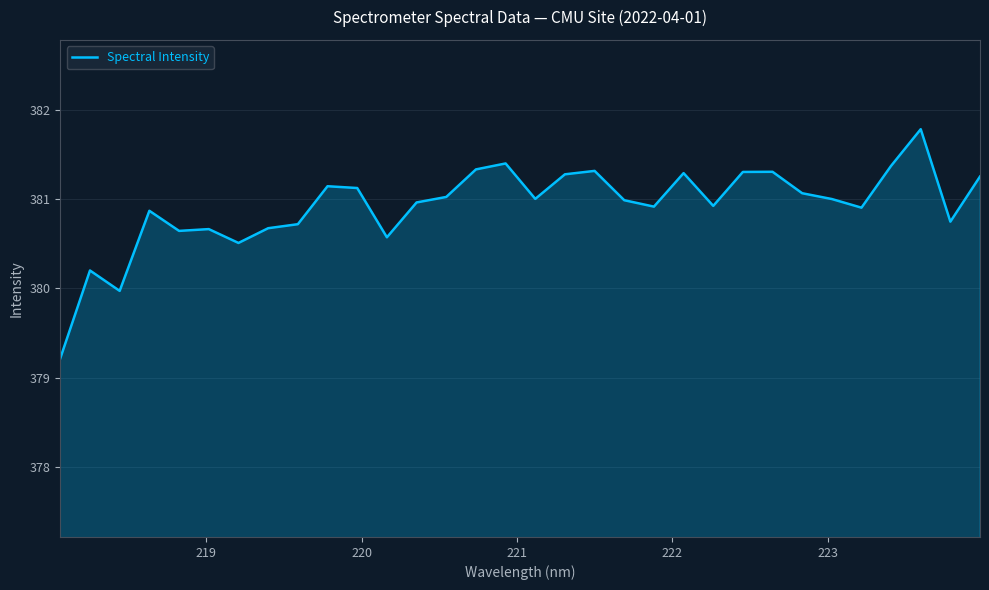

What is the difference between the maximum and minimum values?

2.6